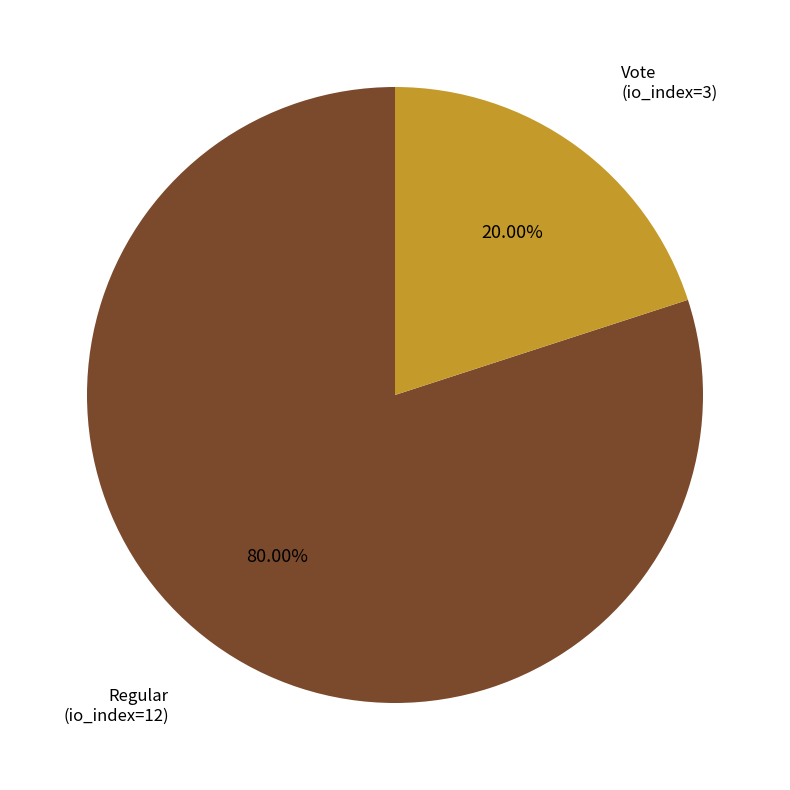

What is the largest slice in the pie chart?

Regular (io_index=12)